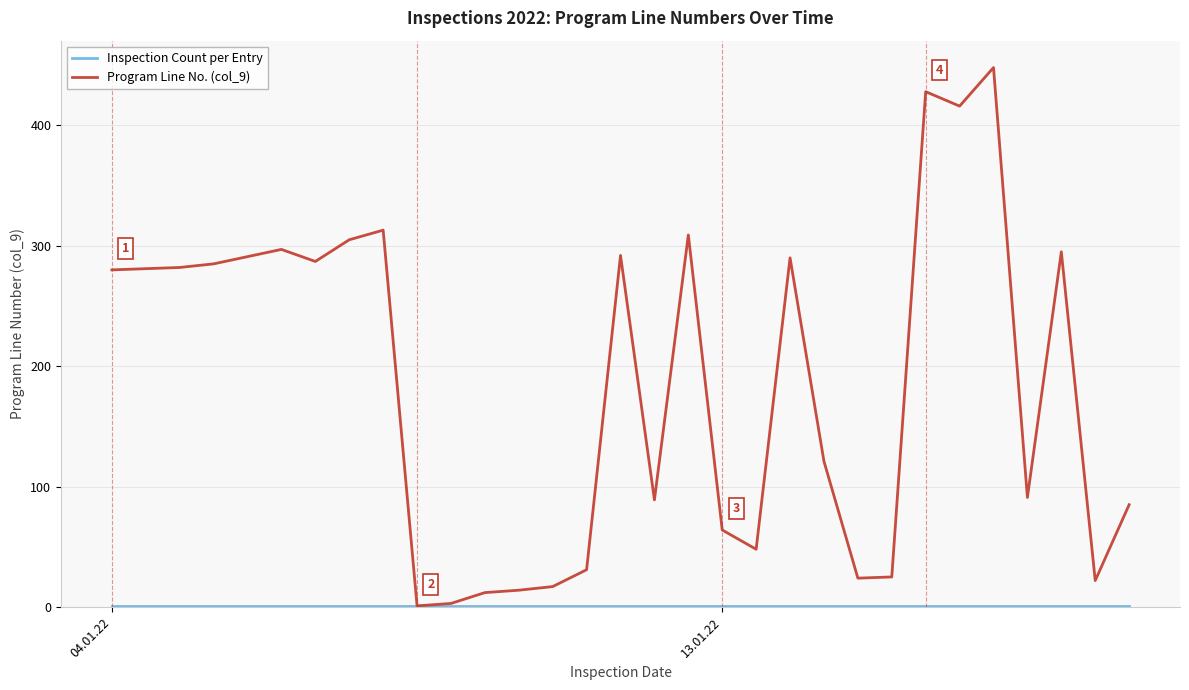

Which series has the largest range (max minus min)?

Program Line No. (col_9)